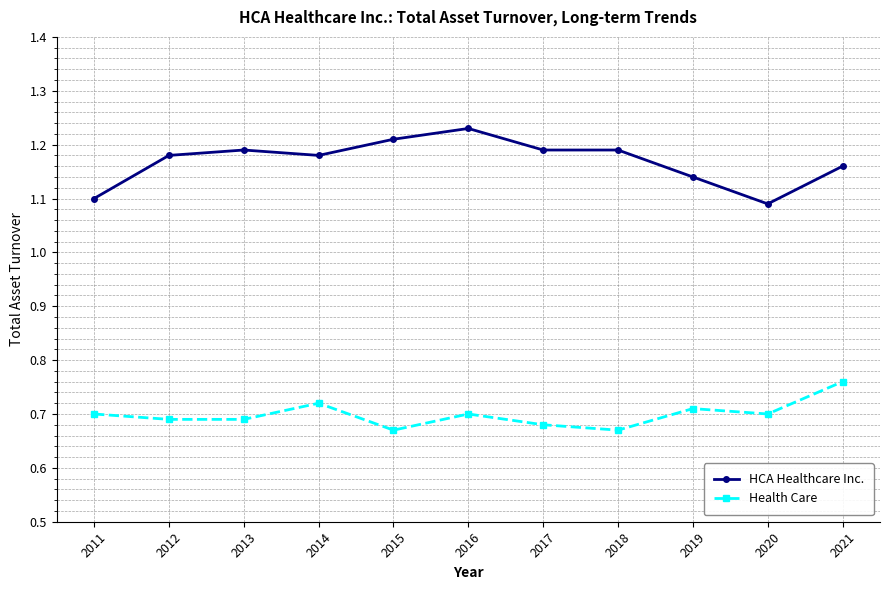

True or false: HCA Healthcare Inc. and Health Care cross at least once.

False